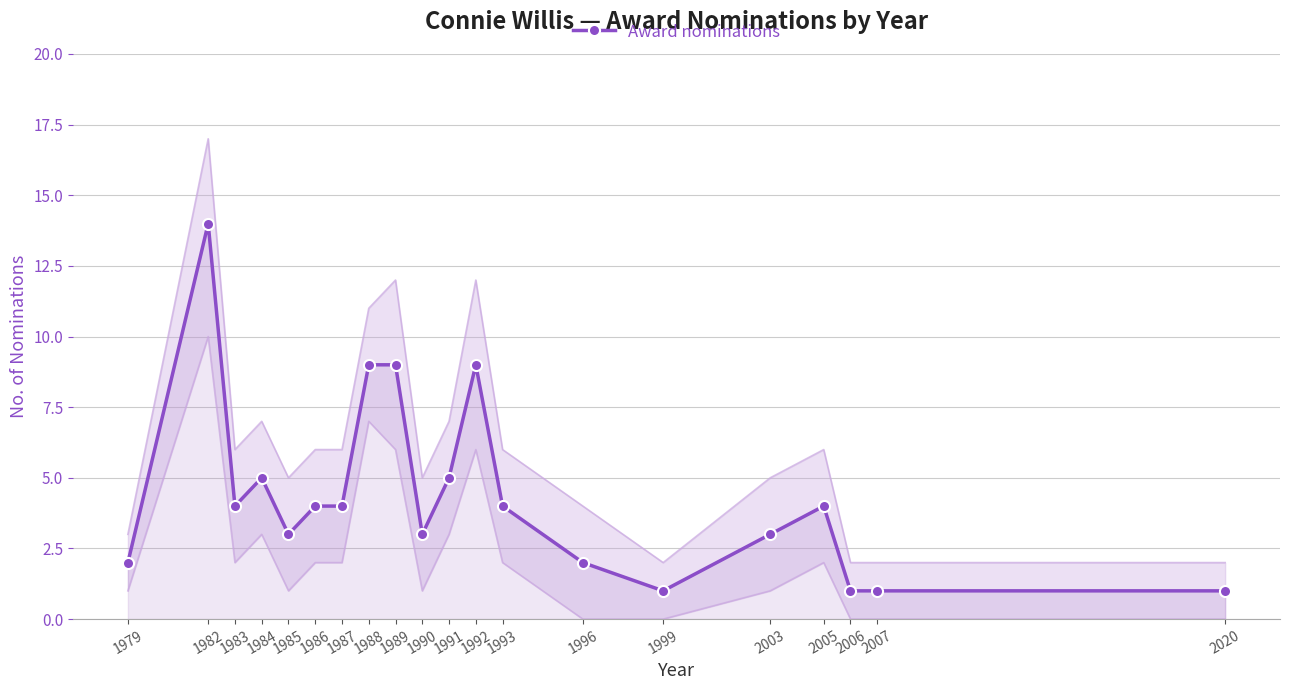

What is the value of the 17th point from the left?

4